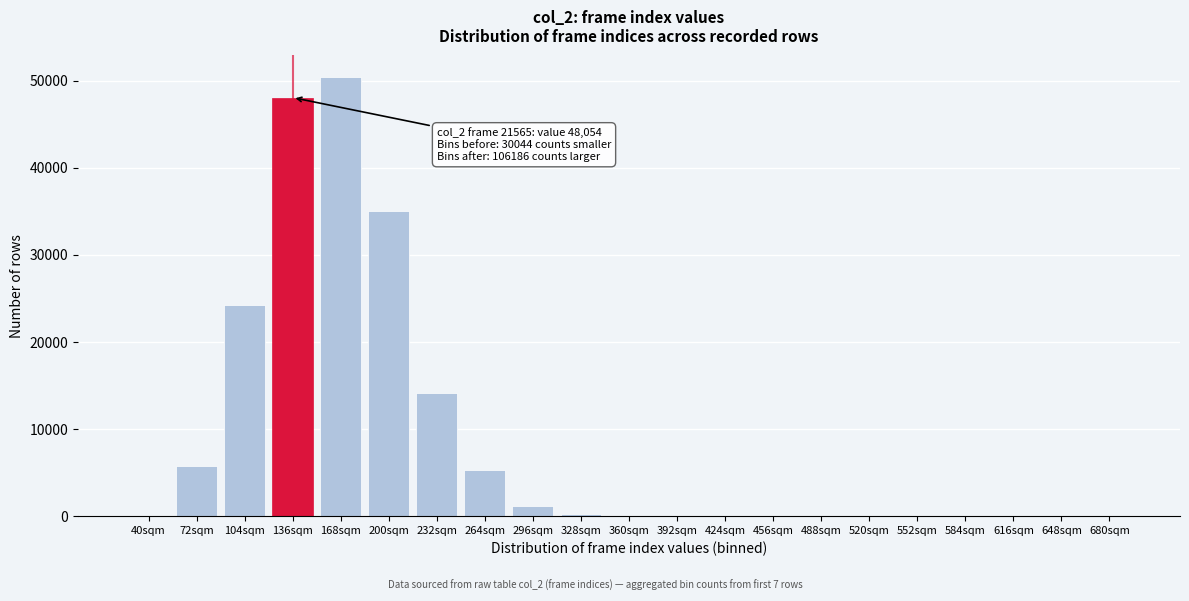

Where is the data nearest to the value 25191?

104sqm